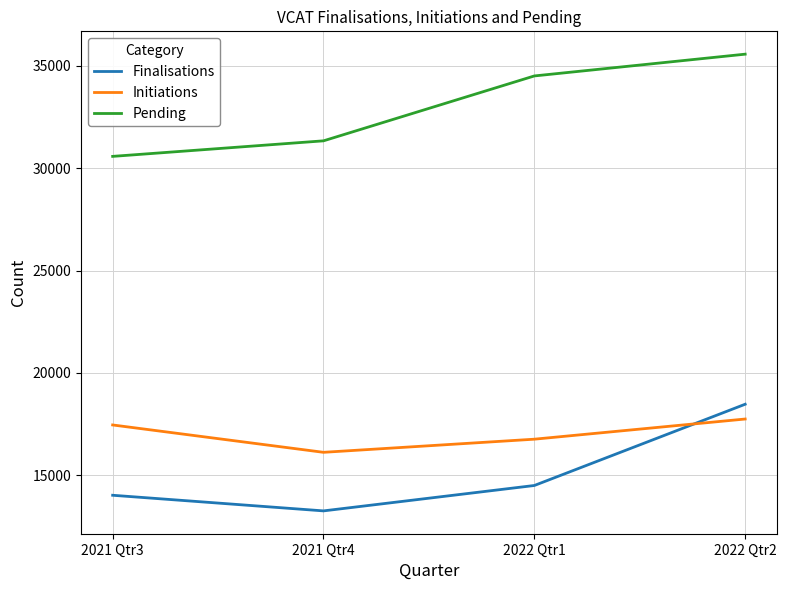

At which category is the sum across all series the highest?

2022 Qtr2